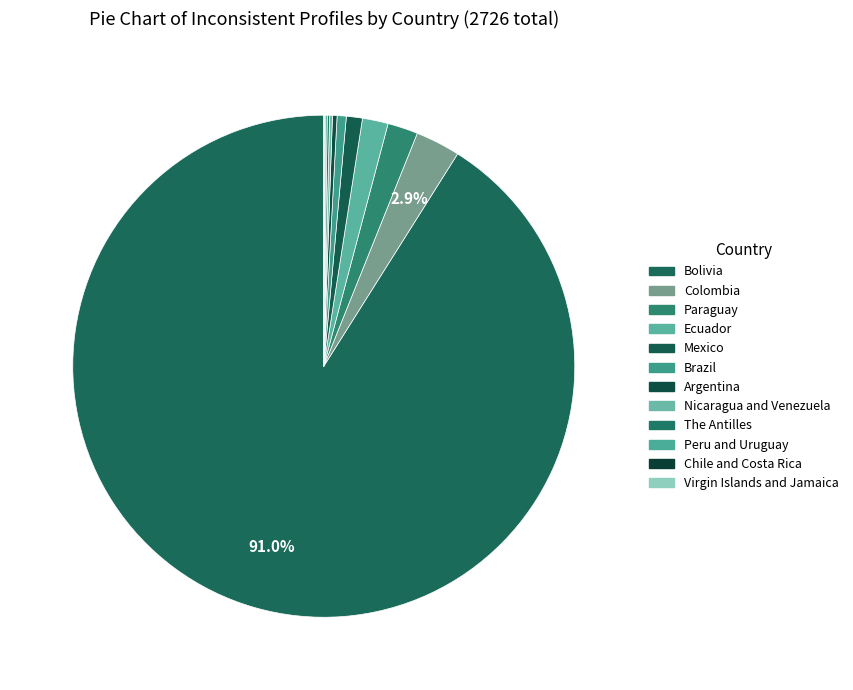

What is the change in value from Paraguay to Chile and Costa Rica?

-51